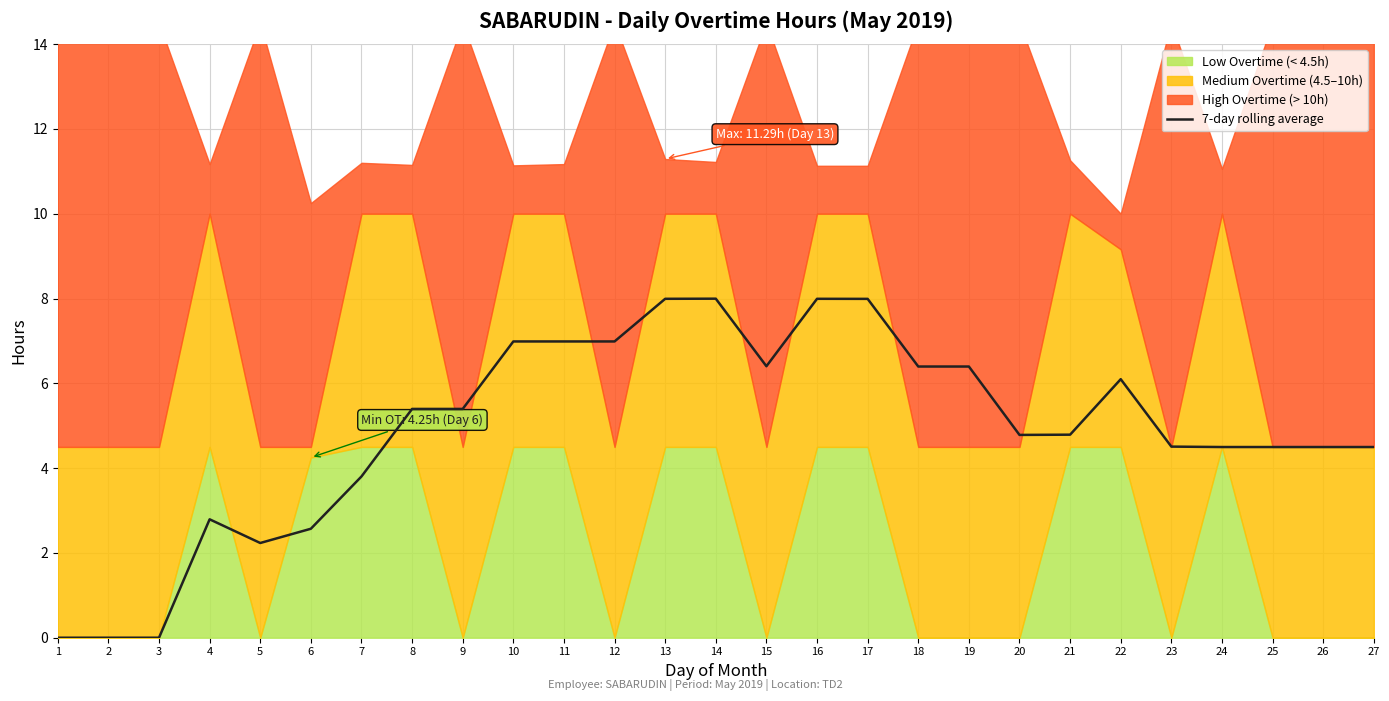

List the labels in order of value, smallest first.

1, 2, 3, 5, 6, 4, 7, 24, 25, 26, 27, 23, 20, 21, 8, 9, 22, 18, 19, 15, 10, 11, 12, 17, 13, 16, 14